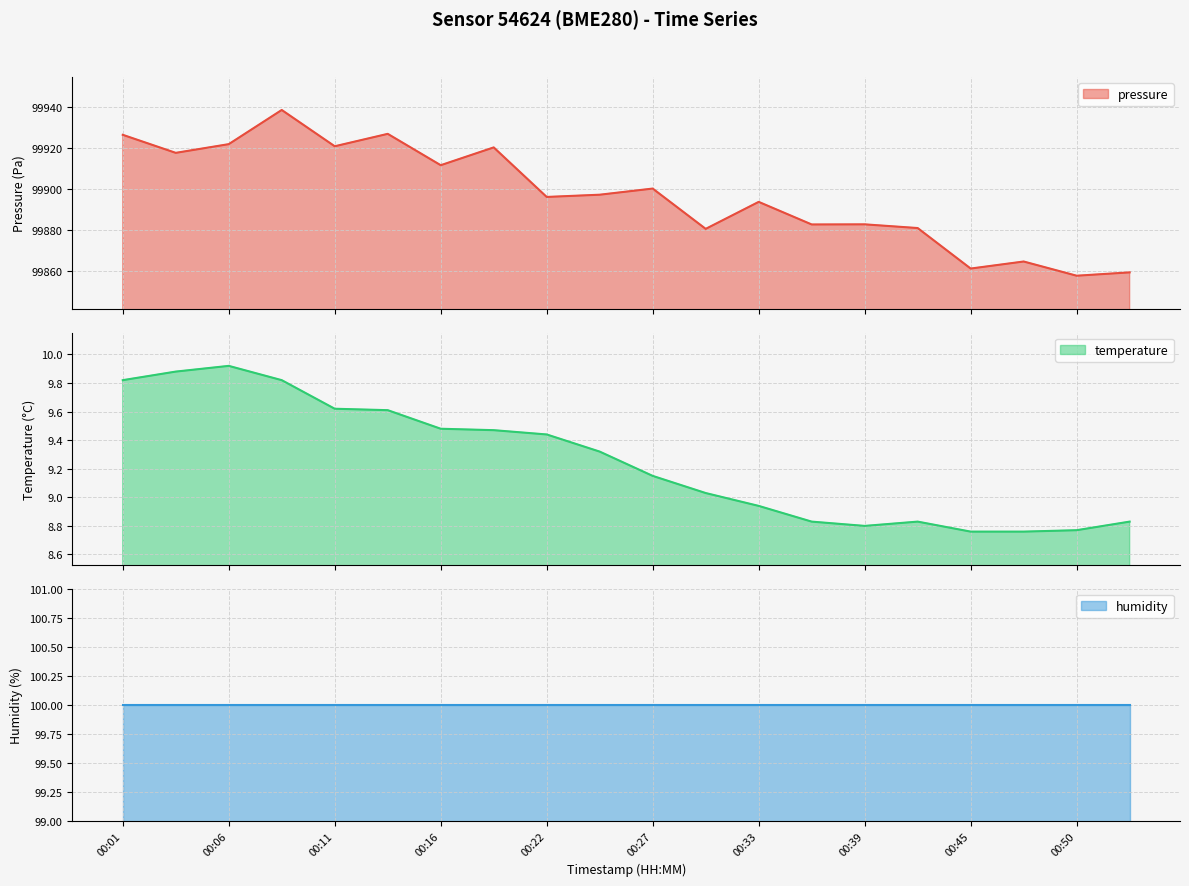

What is the maximum value for pressure?

99938.4